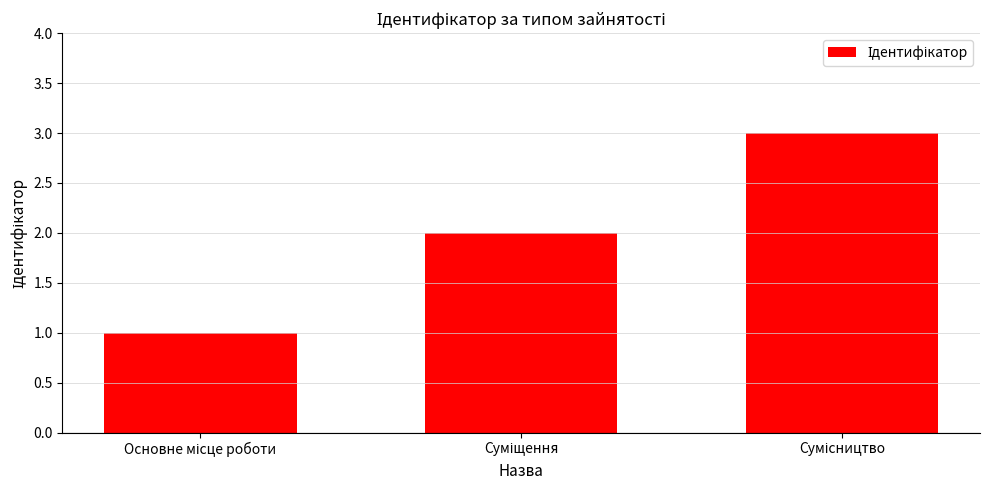

How many values are between 1 and 3?

3